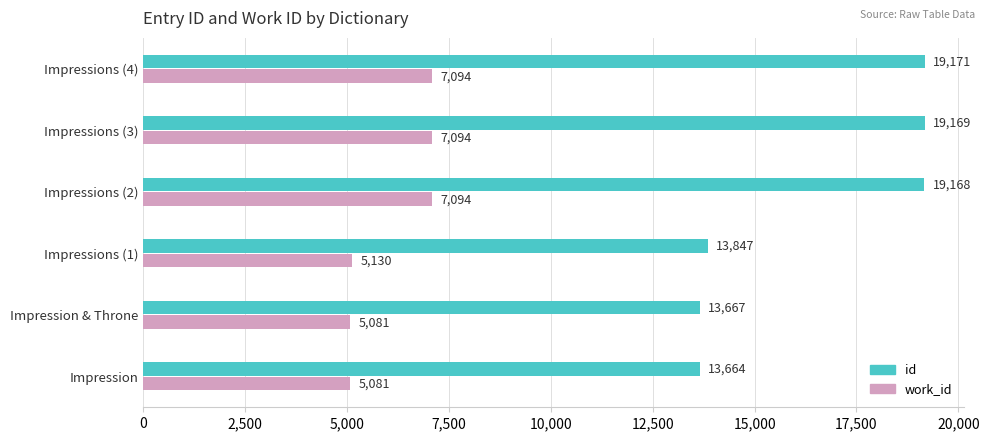

Which category has the lowest value in the id series?

Impression